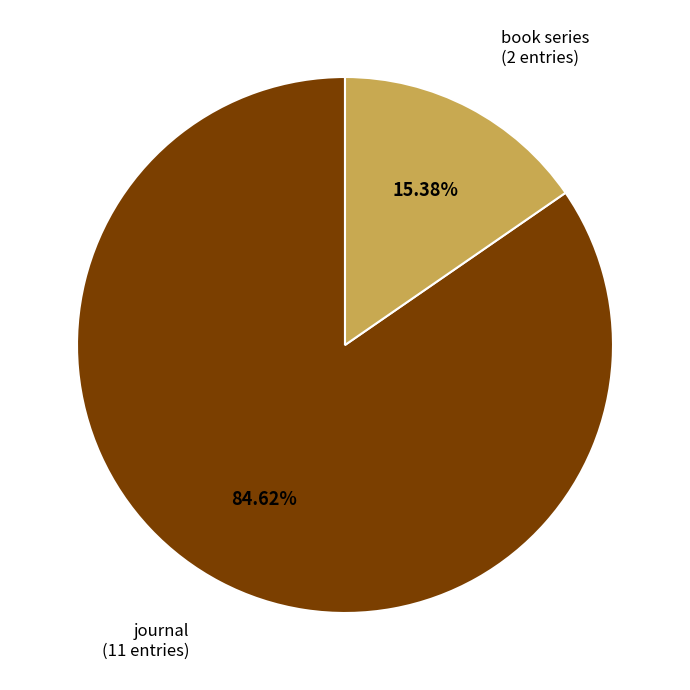

Is there any slice that represents more than half of the pie?

Yes